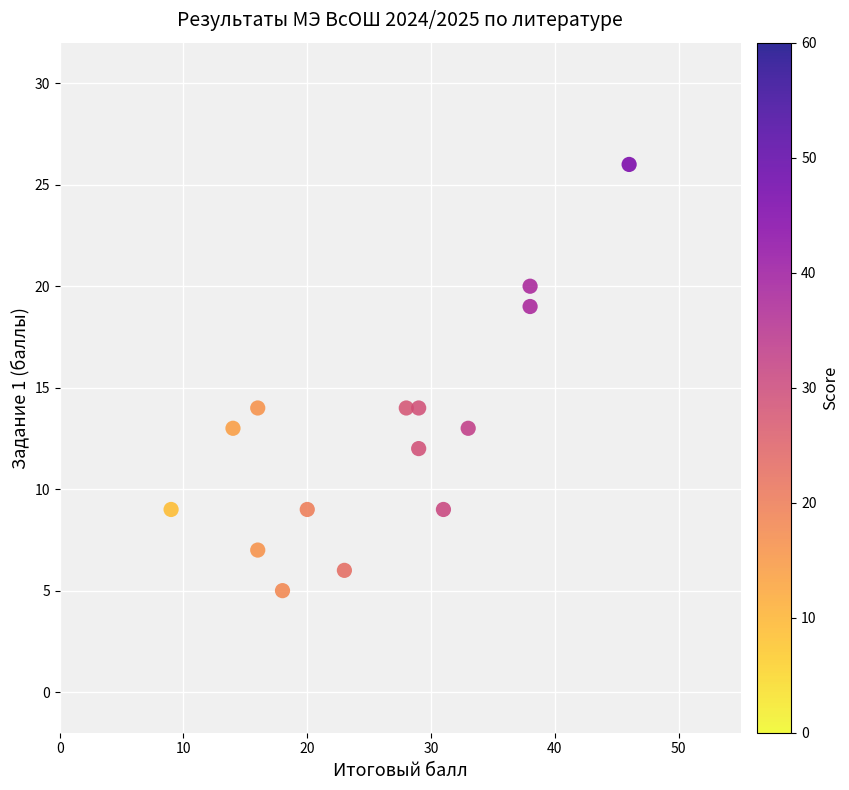

What is the range of X values (max minus min)?

37